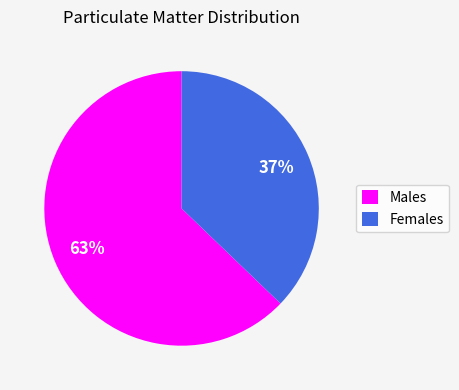

To the nearest percent, what is the average slice percentage?

50%